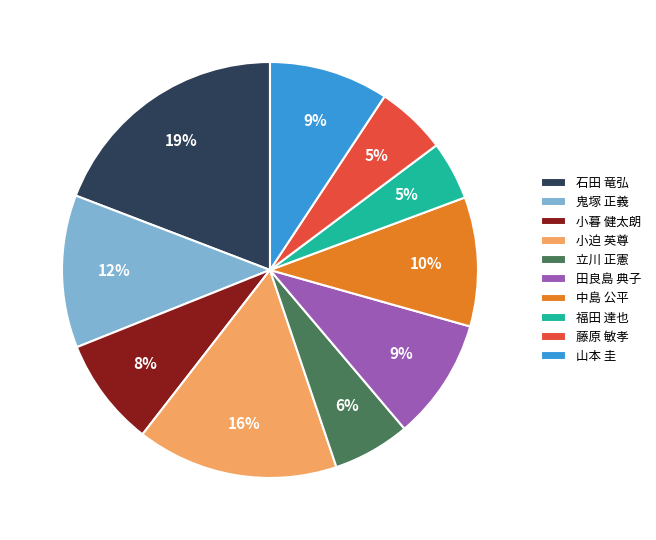

How many segments does this pie chart have?

10